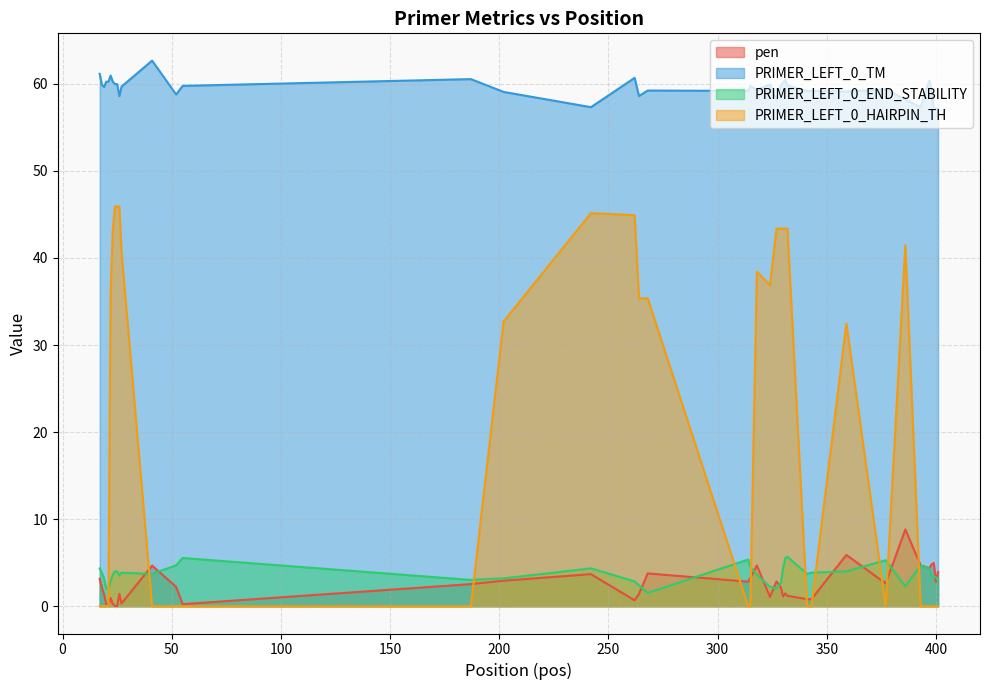

What is the highest value of the PRIMER_LEFT_0_END_STABILITY series?

5.7